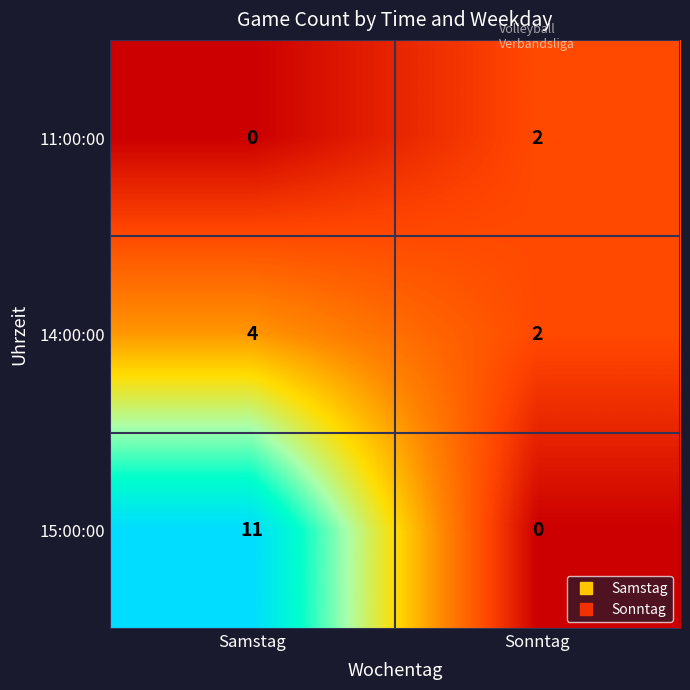

Which category has the lowest value in the 14:00:00 series?

Sonntag